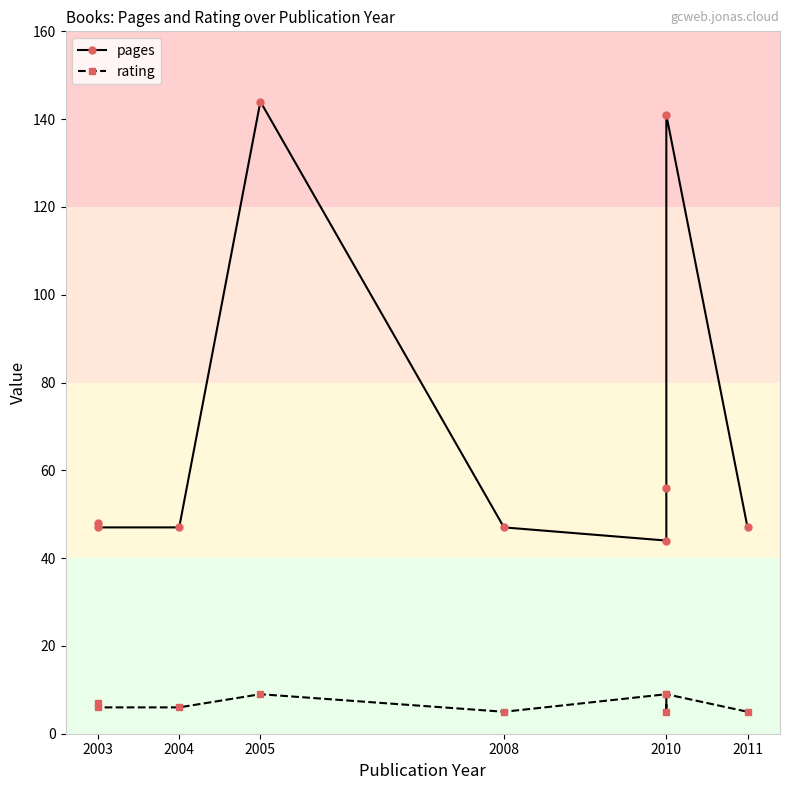

The value of pages at 2010 is 77. True or false?

False